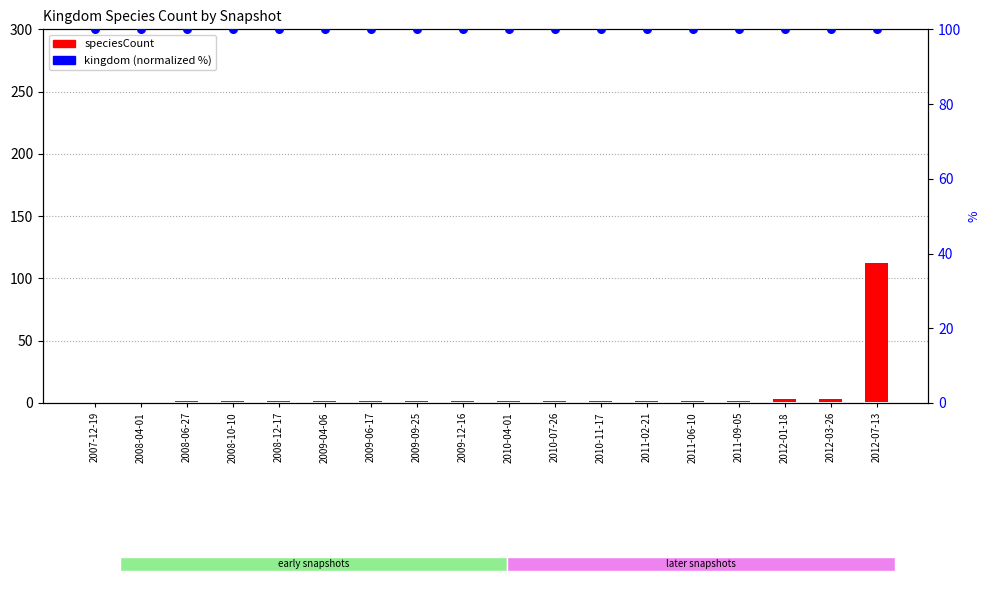

At which category is the sum across all series the highest?

2012-07-13